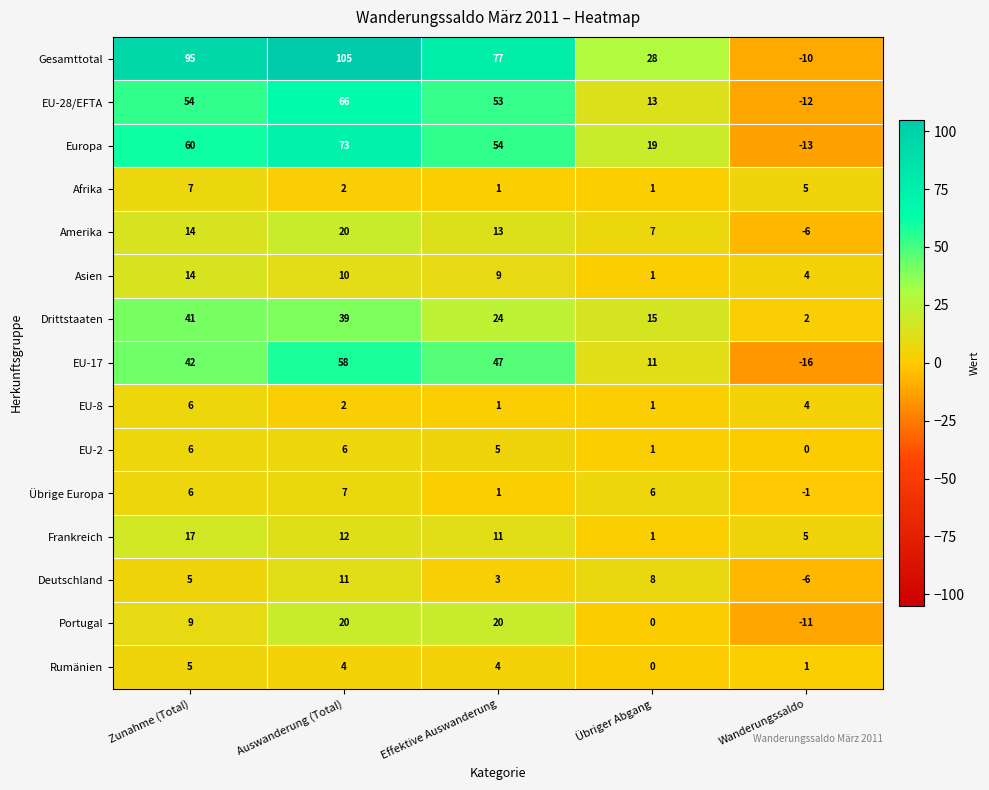

At which label does EU-8 first exceed 2?

Zunahme (Total)